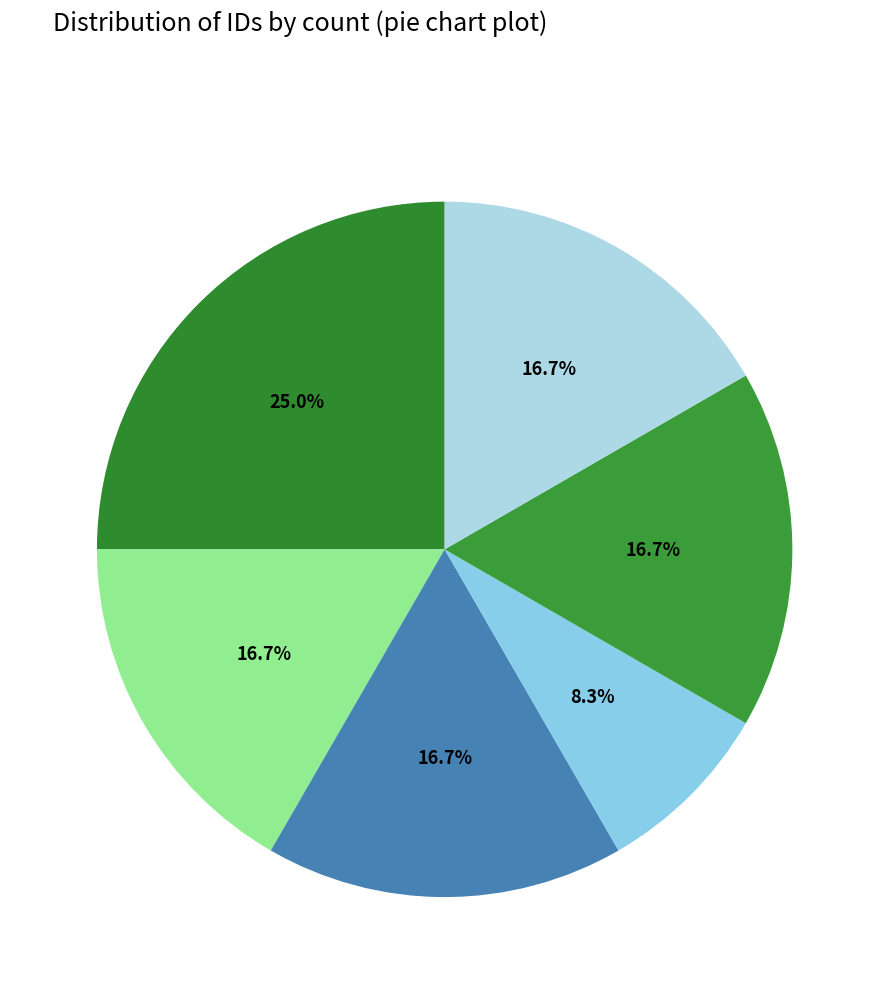

How many slices are in this pie chart?

6